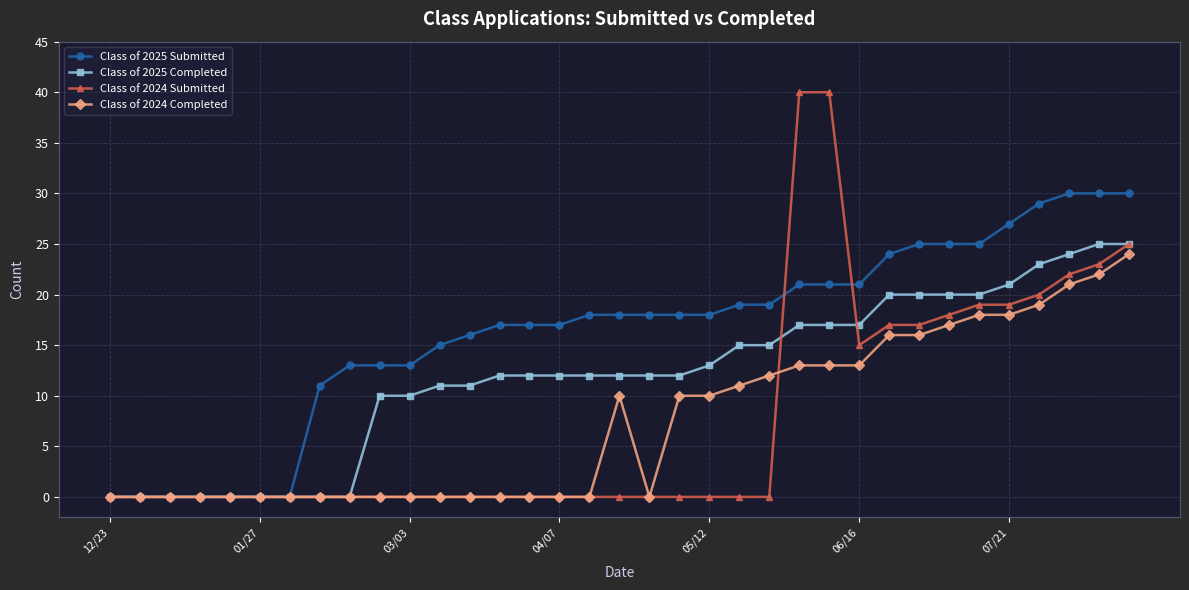

Reading left to right, transcribe all the data shown in this chart.

Class of 2025 Submitted: 0	0	0	0	0	0	0	11	13	13	13	15	16	17	17	17	18	18	18	18	18	19	19	21	21	21	24	25	25	25	27	29	30	30	30
Class of 2025 Completed: 0	0	0	0	0	0	0	0	0	10	10	11	11	12	12	12	12	12	12	12	13	15	15	17	17	17	20	20	20	20	21	23	24	25	25
Class of 2024 Submitted: 0	0	0	0	0	0	0	0	0	0	0	0	0	0	0	0	0	0	0	0	0	0	0	40	40	15	17	17	18	19	19	20	22	23	25
Class of 2024 Completed: 0	0	0	0	0	0	0	0	0	0	0	0	0	0	0	0	0	10	0	10	10	11	12	13	13	13	16	16	17	18	18	19	21	22	24